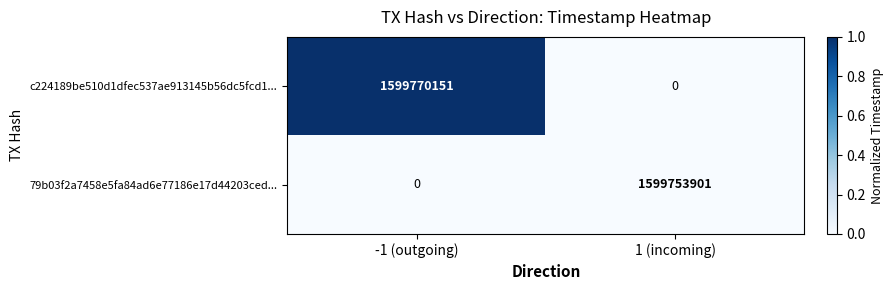

What is the approximate value of c224189be510d1dfec537ae913145b56dc5fcd1... at -1 (outgoing), to the nearest 10?

1599770150